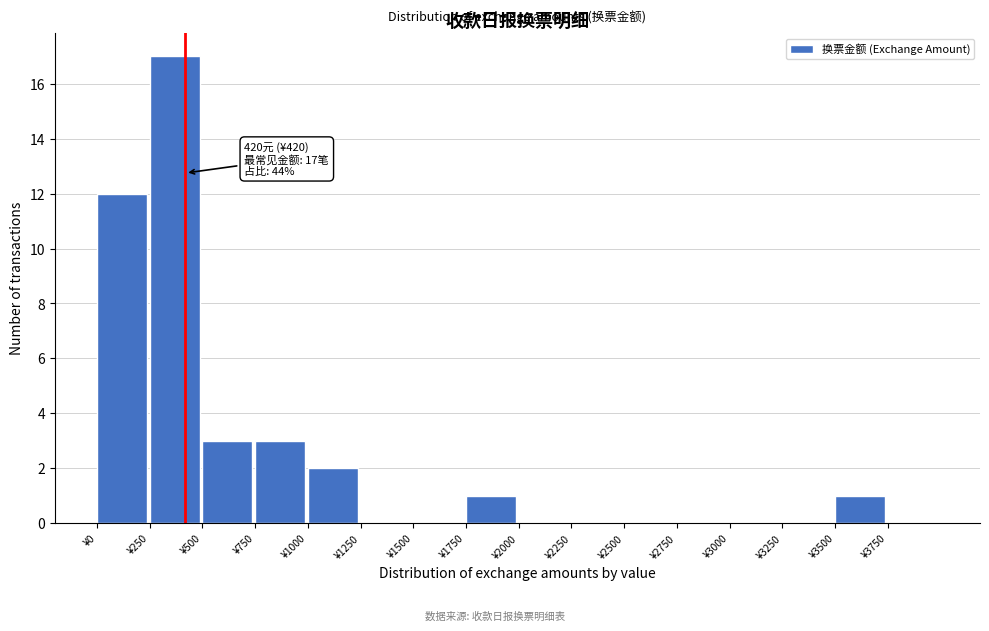

Which range on the x-axis has the tallest bar?

250 to 500